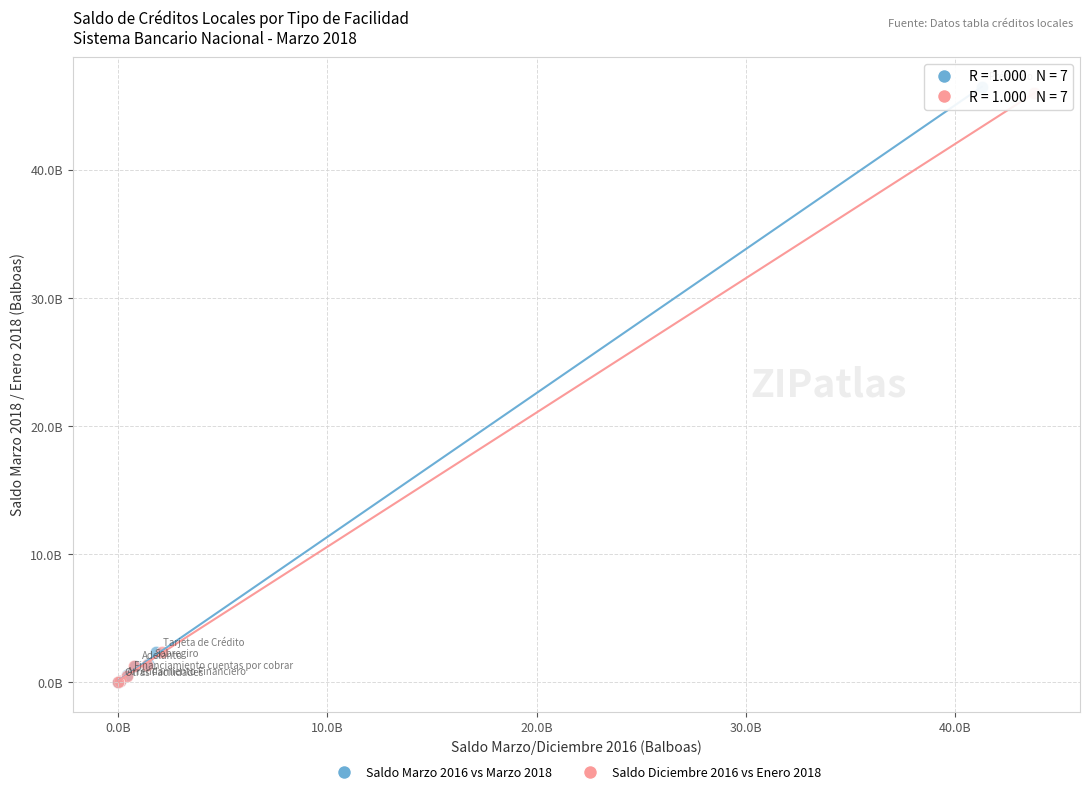

What are all the series names shown in the legend?

Saldo Marzo 2016 vs Marzo 2018, Saldo Diciembre 2016 vs Enero 2018